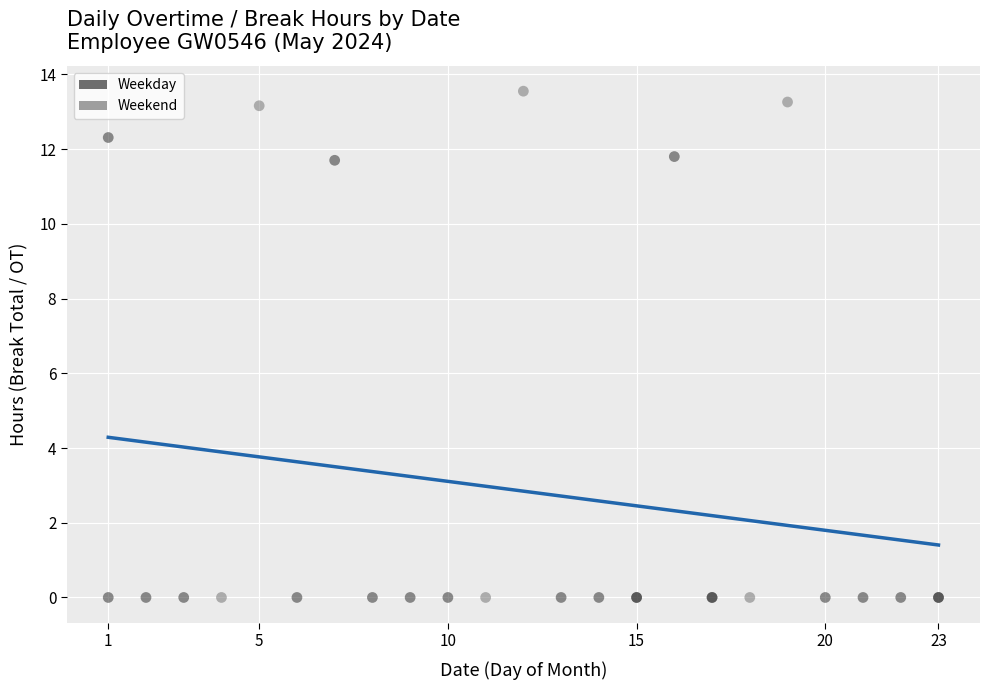

Which series has the widest spread of Y values?

Weekend